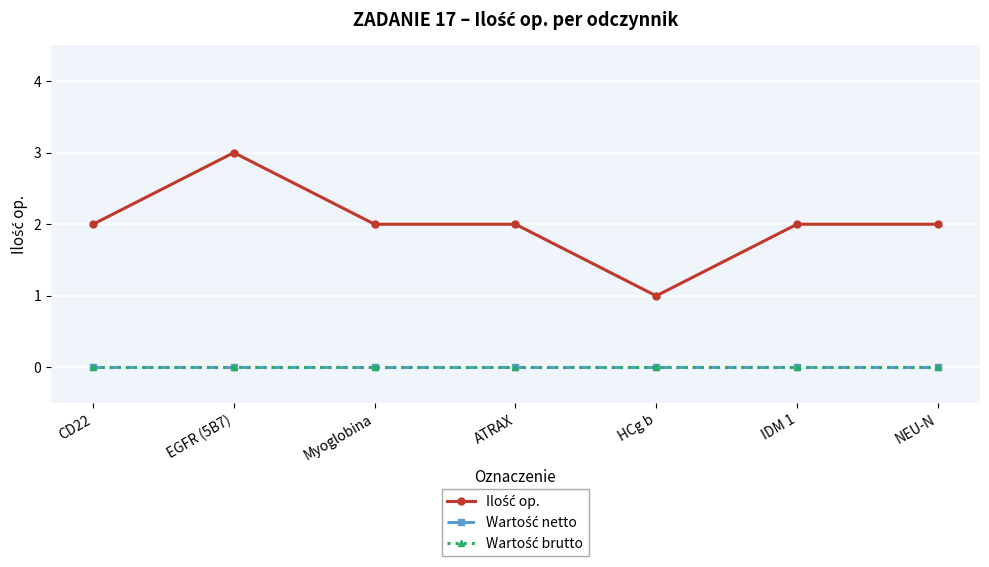

How many lines are shown in the chart?

3